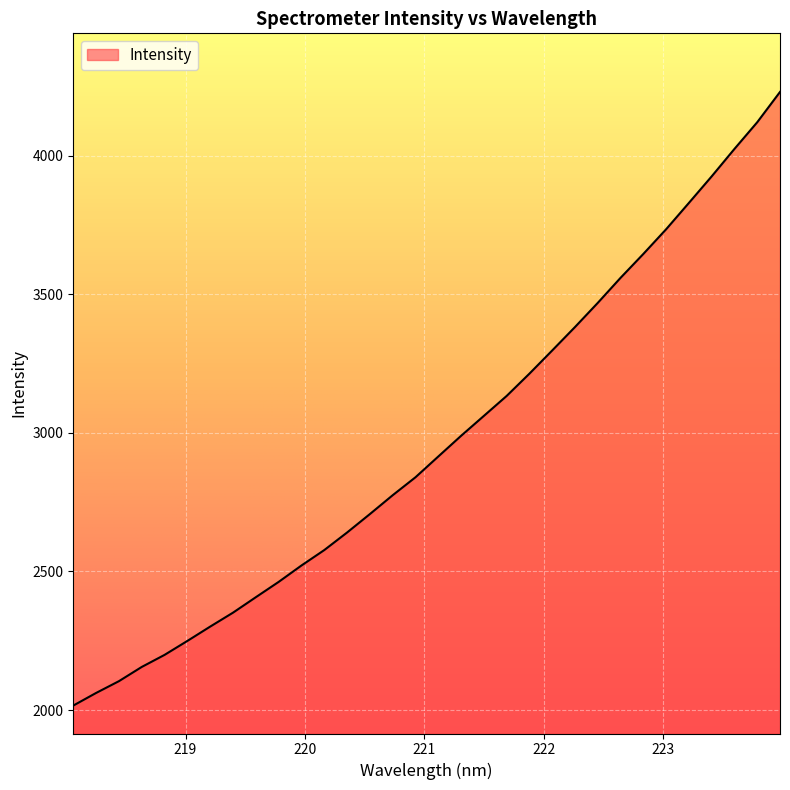

What is the maximum value shown in the chart?

4230.3